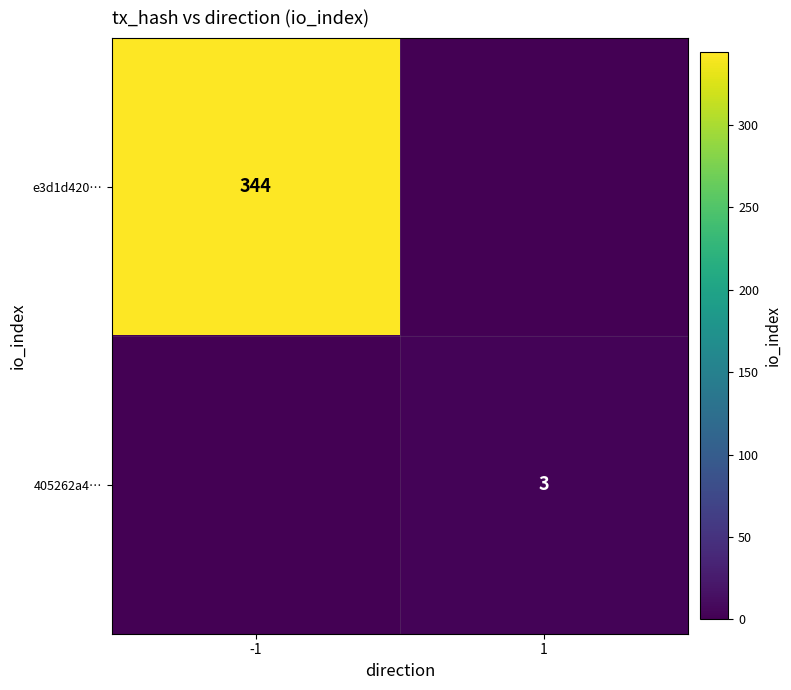

The e3d1d420… series shows 344 at -1. True or false?

True